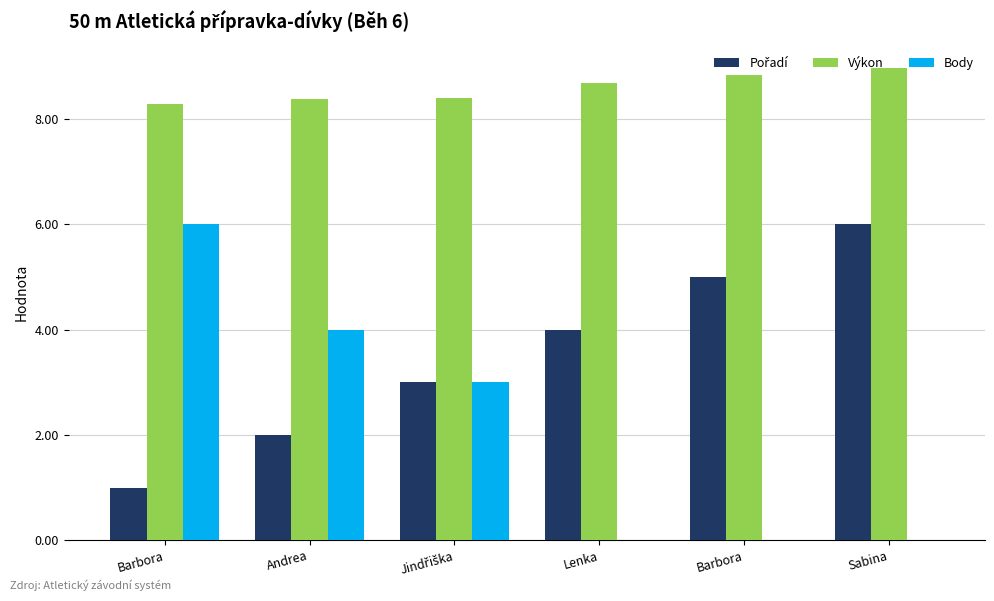

How many Pořadí values are between 2 and 5?

4